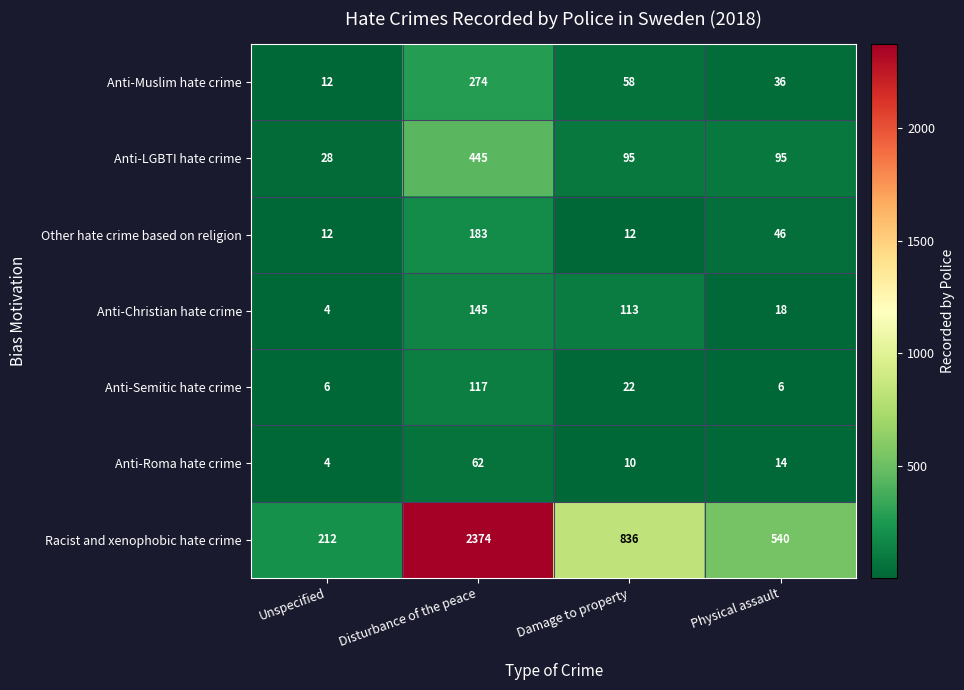

Reading left to right, list all the values displayed in this chart.

Anti-Muslim hate crime: Unspecified=12	Disturbance of the peace=274	Damage to property=58	Physical assault=36
Anti-LGBTI hate crime: Unspecified=28	Disturbance of the peace=445	Damage to property=95	Physical assault=95
Other hate crime based on religion: Unspecified=12	Disturbance of the peace=183	Damage to property=12	Physical assault=46
Anti-Christian hate crime: Unspecified=4	Disturbance of the peace=145	Damage to property=113	Physical assault=18
Anti-Semitic hate crime: Unspecified=6	Disturbance of the peace=117	Damage to property=22	Physical assault=6
Anti-Roma hate crime: Unspecified=4	Disturbance of the peace=62	Damage to property=10	Physical assault=14
Racist and xenophobic hate crime: Unspecified=212	Disturbance of the peace=2374	Damage to property=836	Physical assault=540